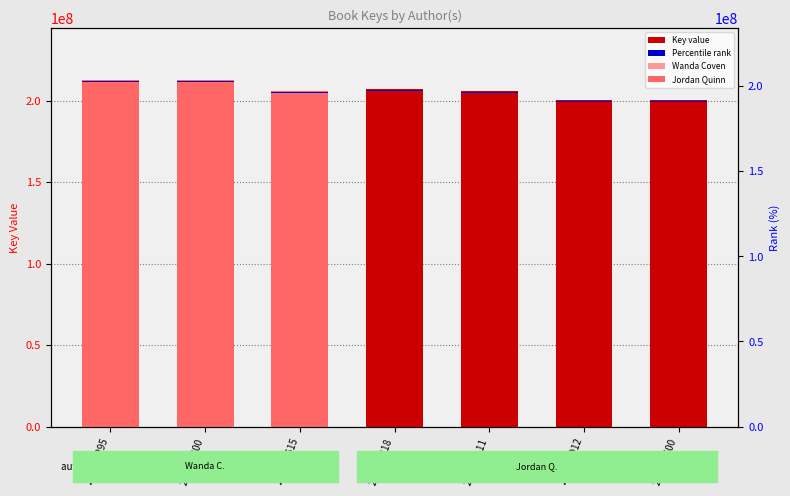

The value of Percentile rank at 207210218 is 414420.4. True or false?

True